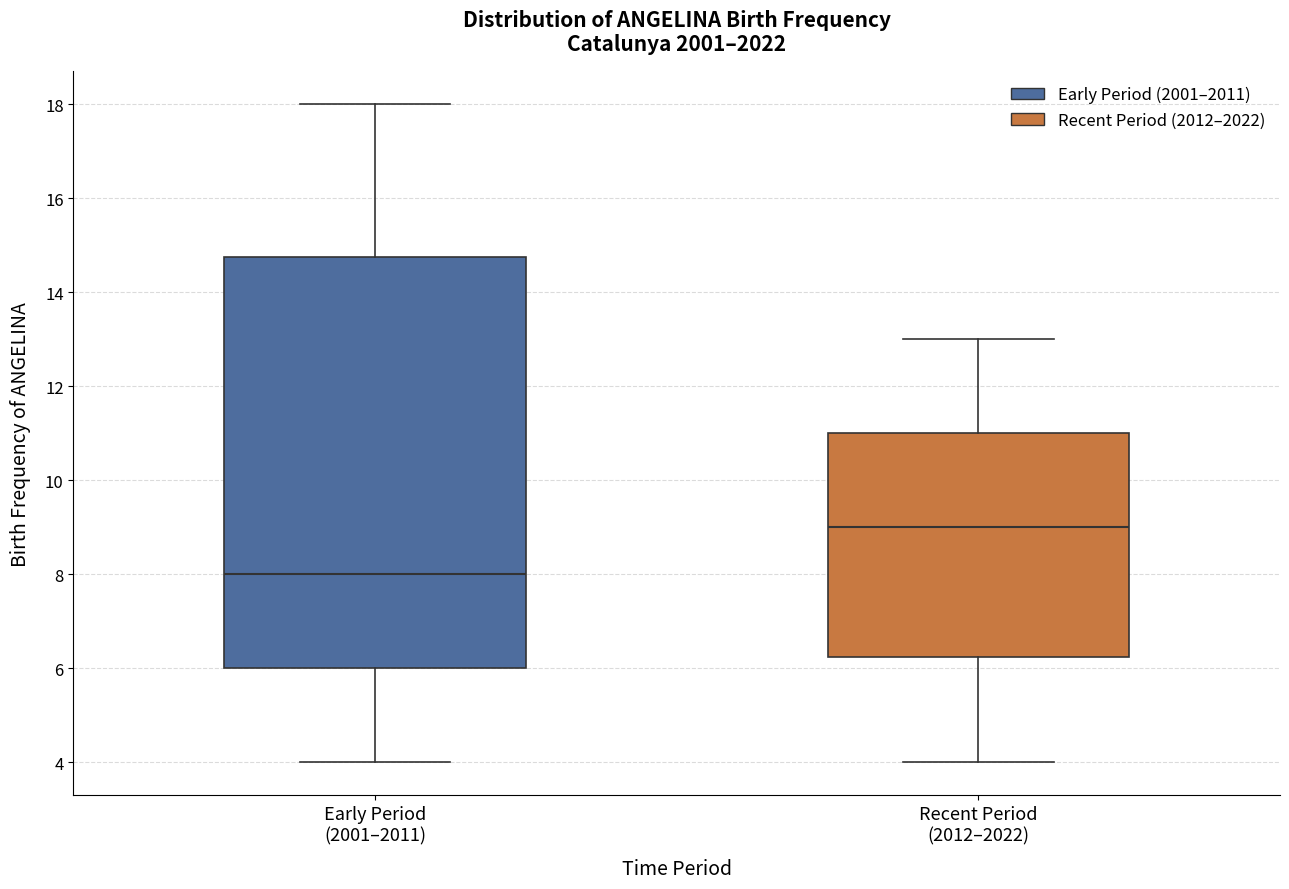

Which box's median line is the highest?

Recent Period (2012–2022)